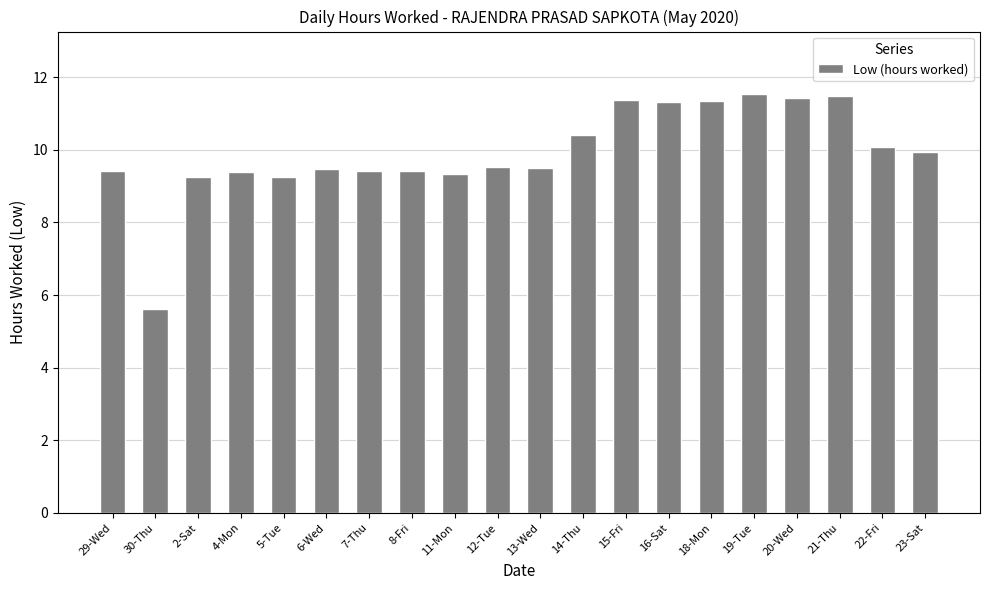

Is it true that the value at 11-Mon is 14.9?

False